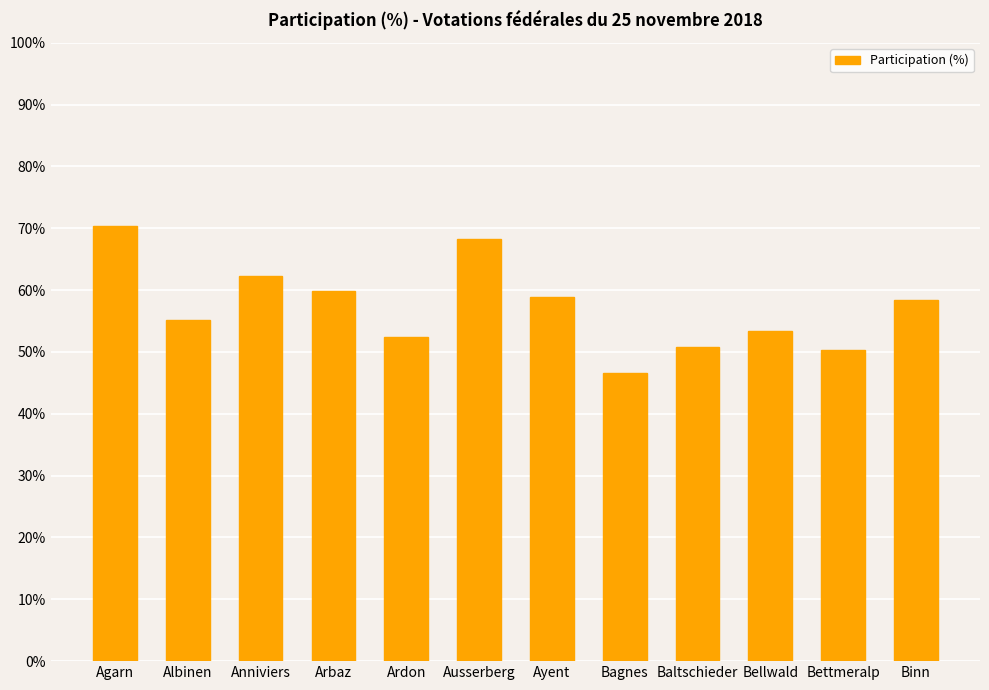

Reading right to left, extract all data points from this chart.

58.3	50.3	53.5	50.7	46.6	58.9	68.2	52.5	59.9	62.3	55.2	70.3